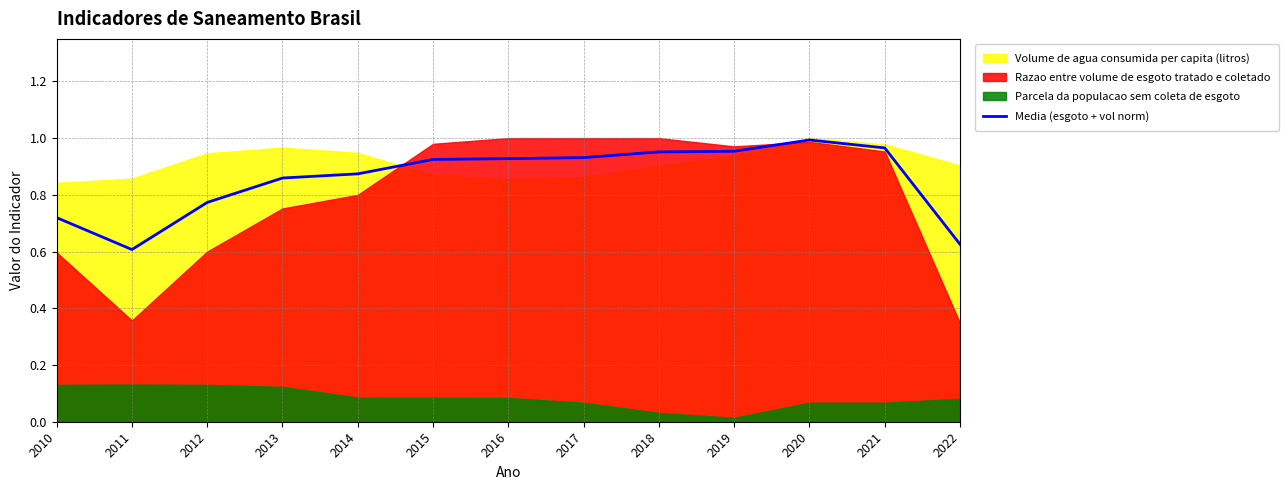

Reading right to left, extract all data points from this chart.

2022=0.6	2021=1.0	2020=1.0	2019=1.0	2018=1.0	2017=0.9	2016=0.9	2015=0.9	2014=0.9	2013=0.9	2012=0.8	2011=0.6	2010=0.7